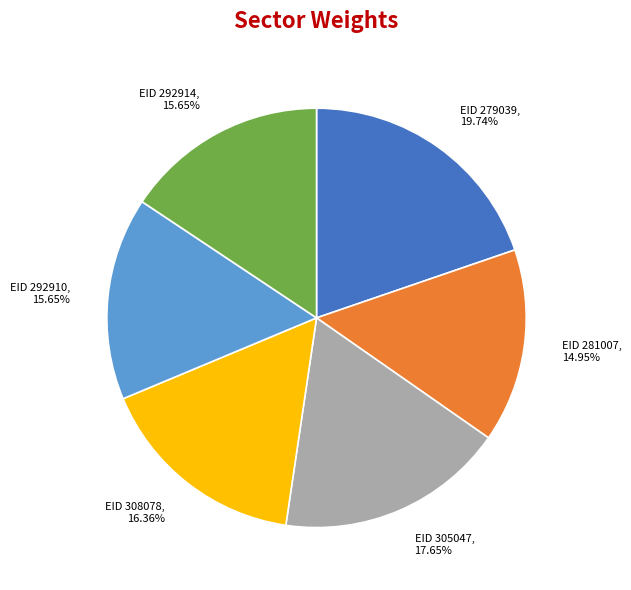

Is there any slice that represents more than half of the pie?

No